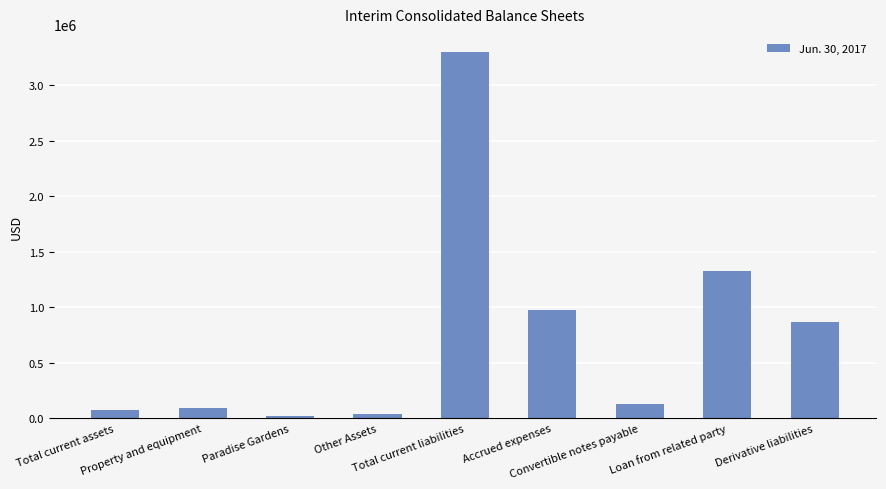

Read the value at Accrued expenses, to the nearest 50.

974850